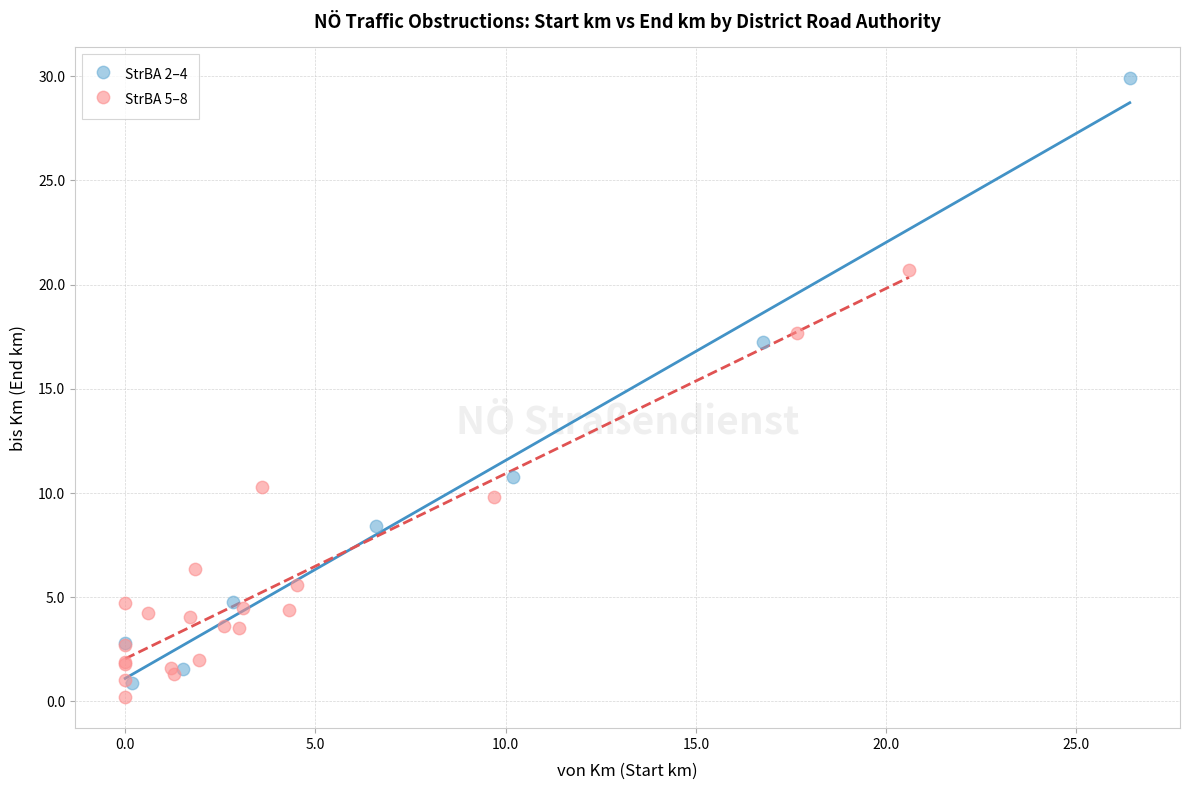

Which series has the largest Y range (max minus min)?

StrBA 2–4